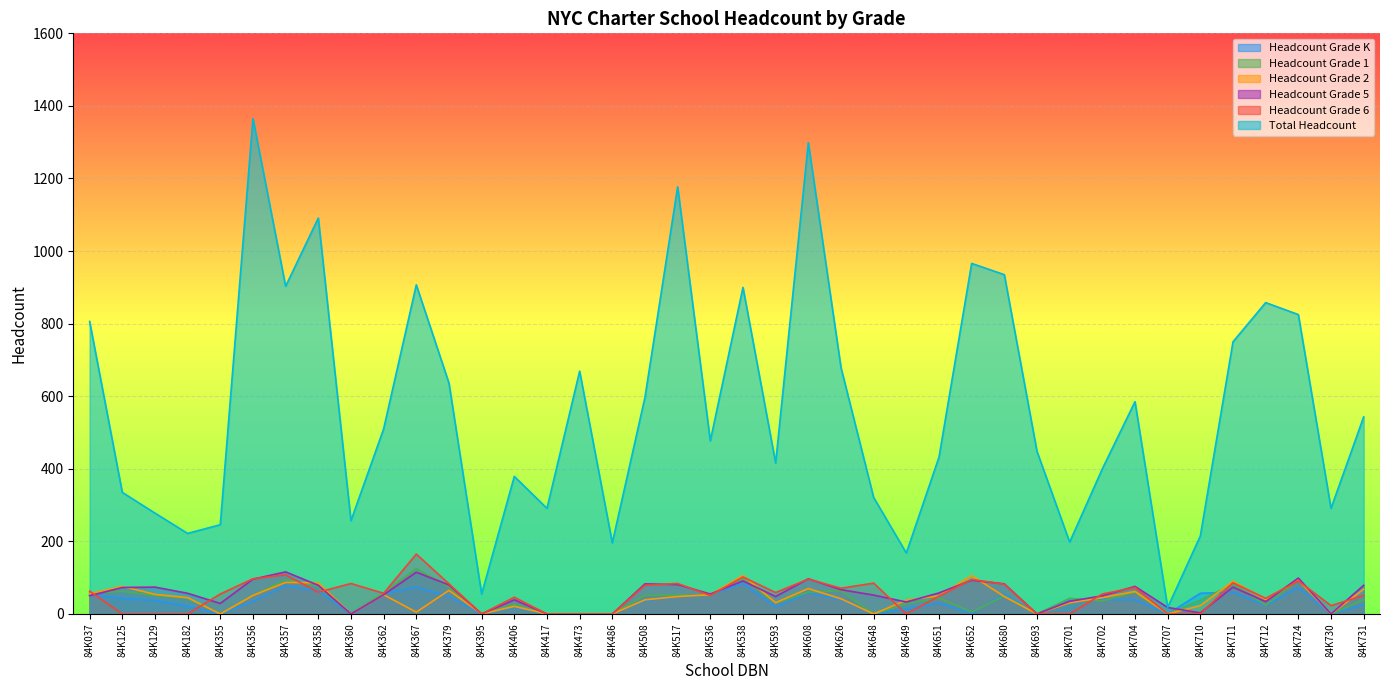

How many values in Headcount Grade K are above zero?

30